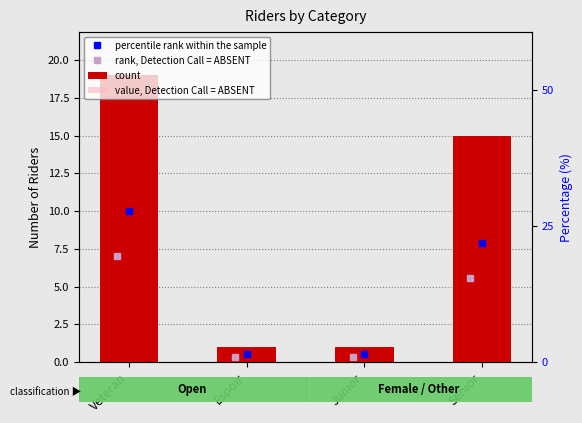

What value does the data have at Senior, to the nearest 5?

15